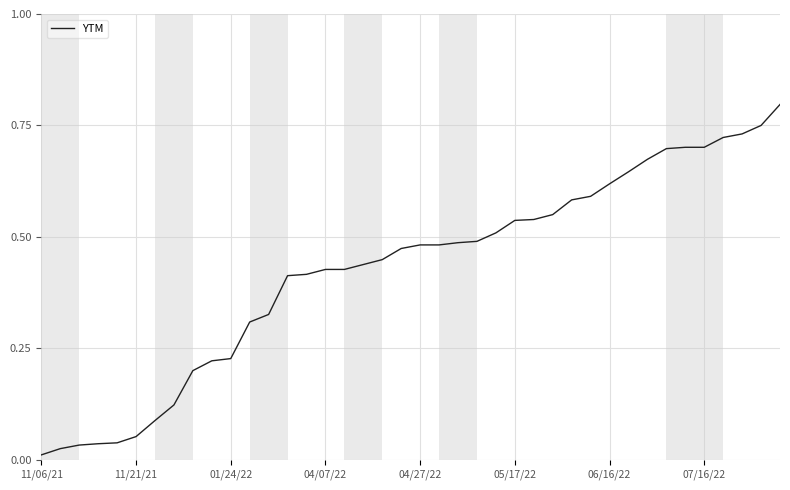

Does the chart have visible grid lines?

Yes